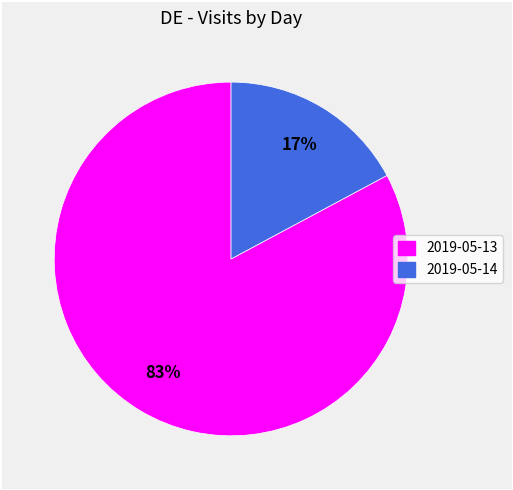

Which has a higher value, 2019-05-13 or 2019-05-14?

2019-05-13